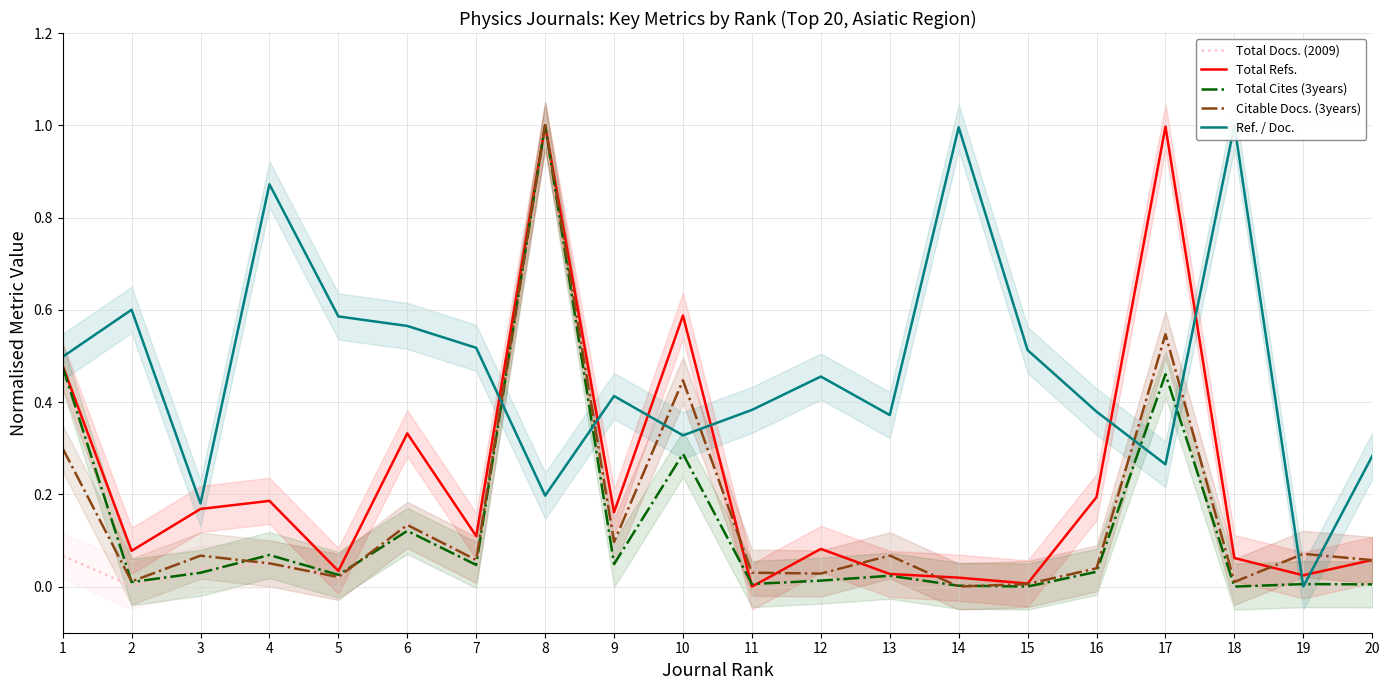

What is the total value across all series at 8?

4.2